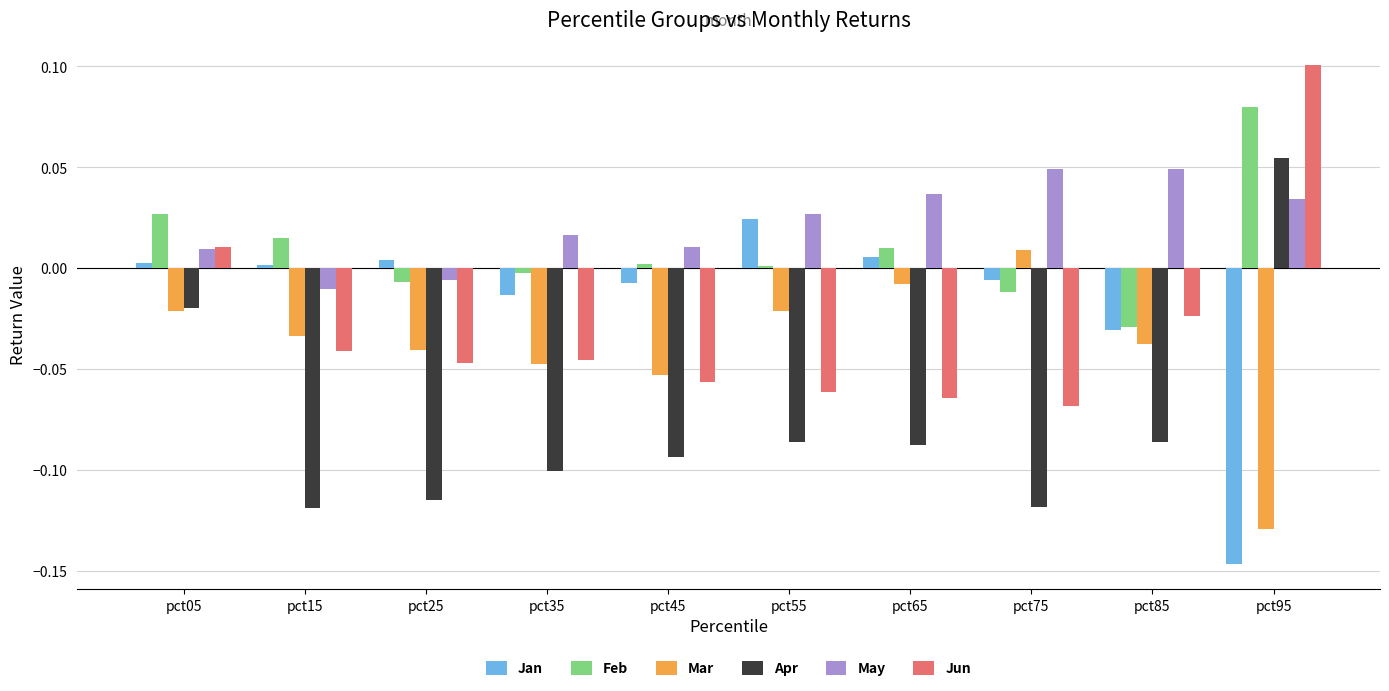

How many data points does each series have?

10